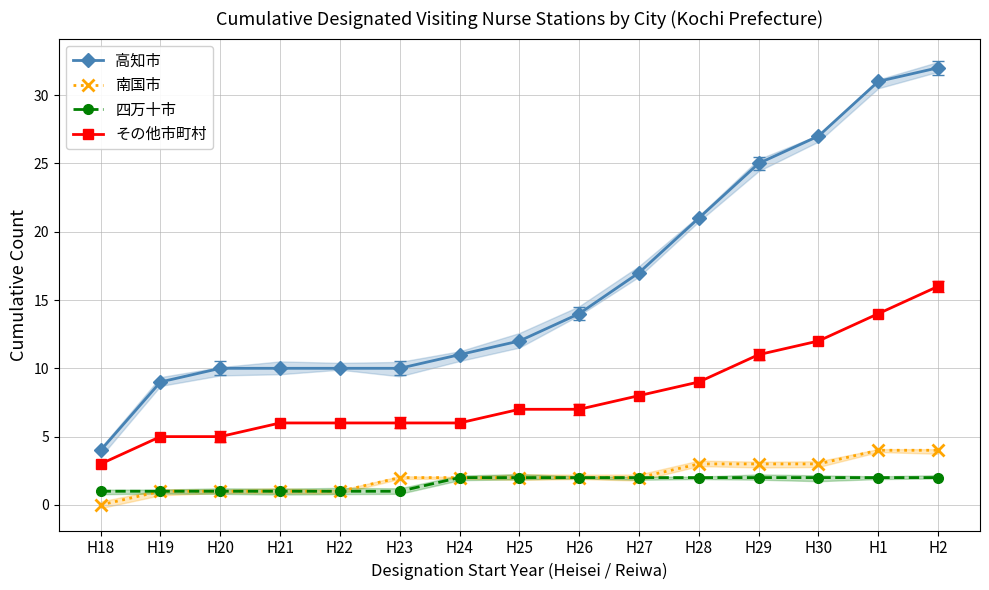

Which has a higher value, H21 or H26?

H26